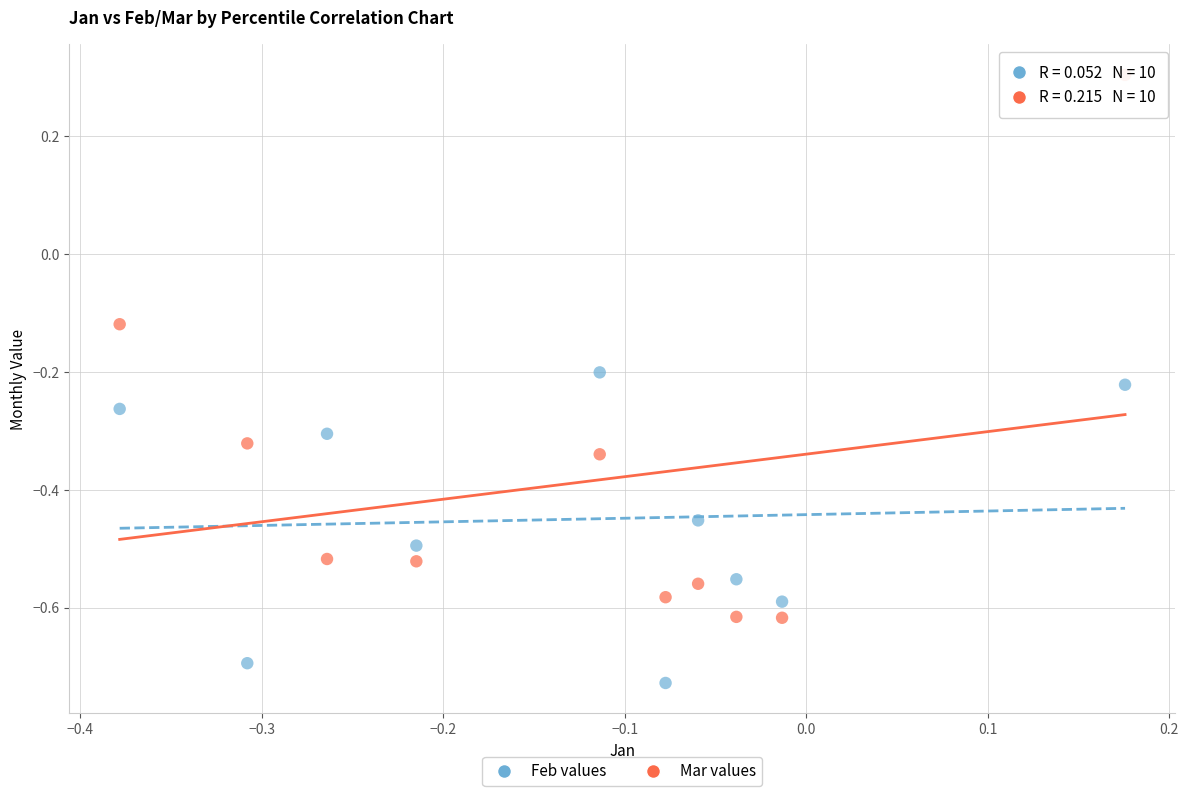

Across all data points, what is the range of X values (max minus min)?

0.6